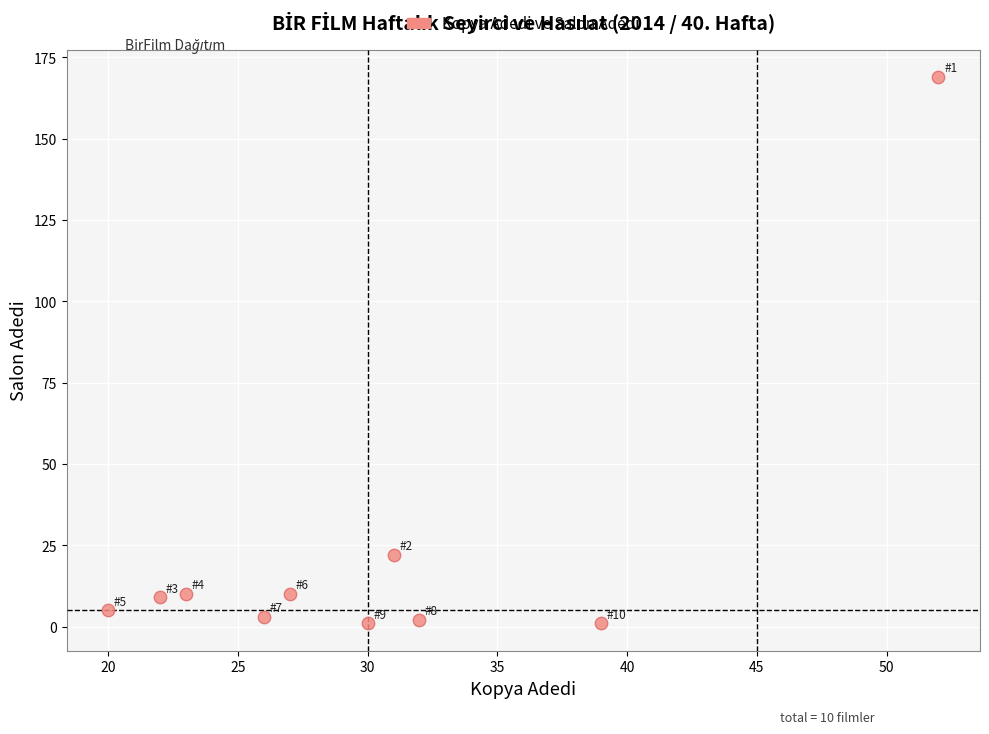

What is the average X value?

30